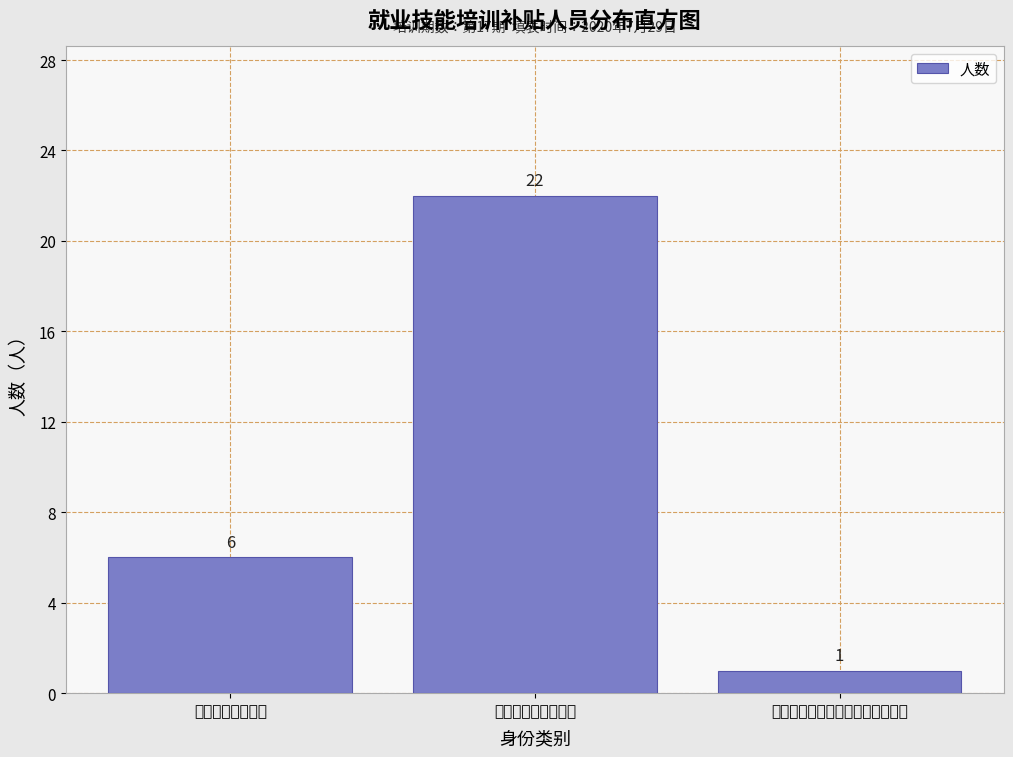

Reading left to right, extract all data points from this chart.

6	22	1